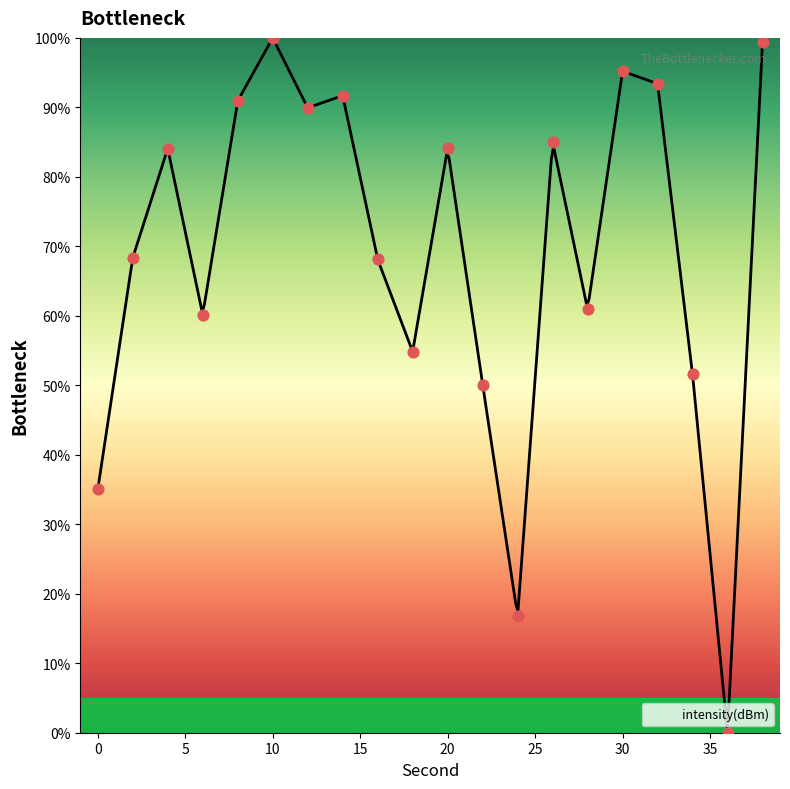

Which has a higher value, 6 or 28?

28